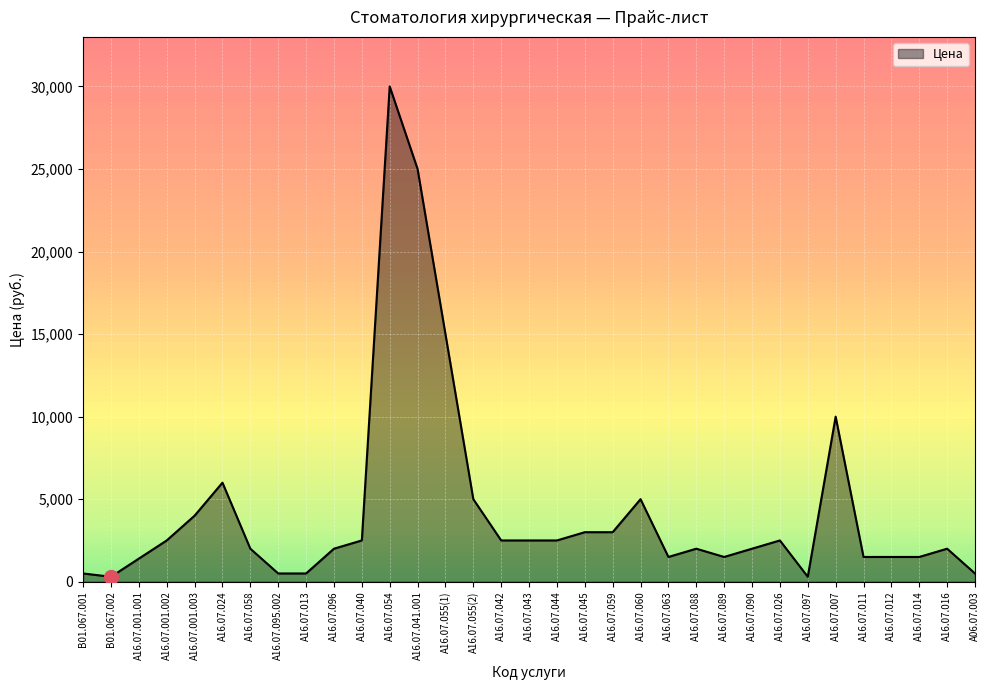

Which has a higher value, A16.07.090 or A16.07.007?

A16.07.007